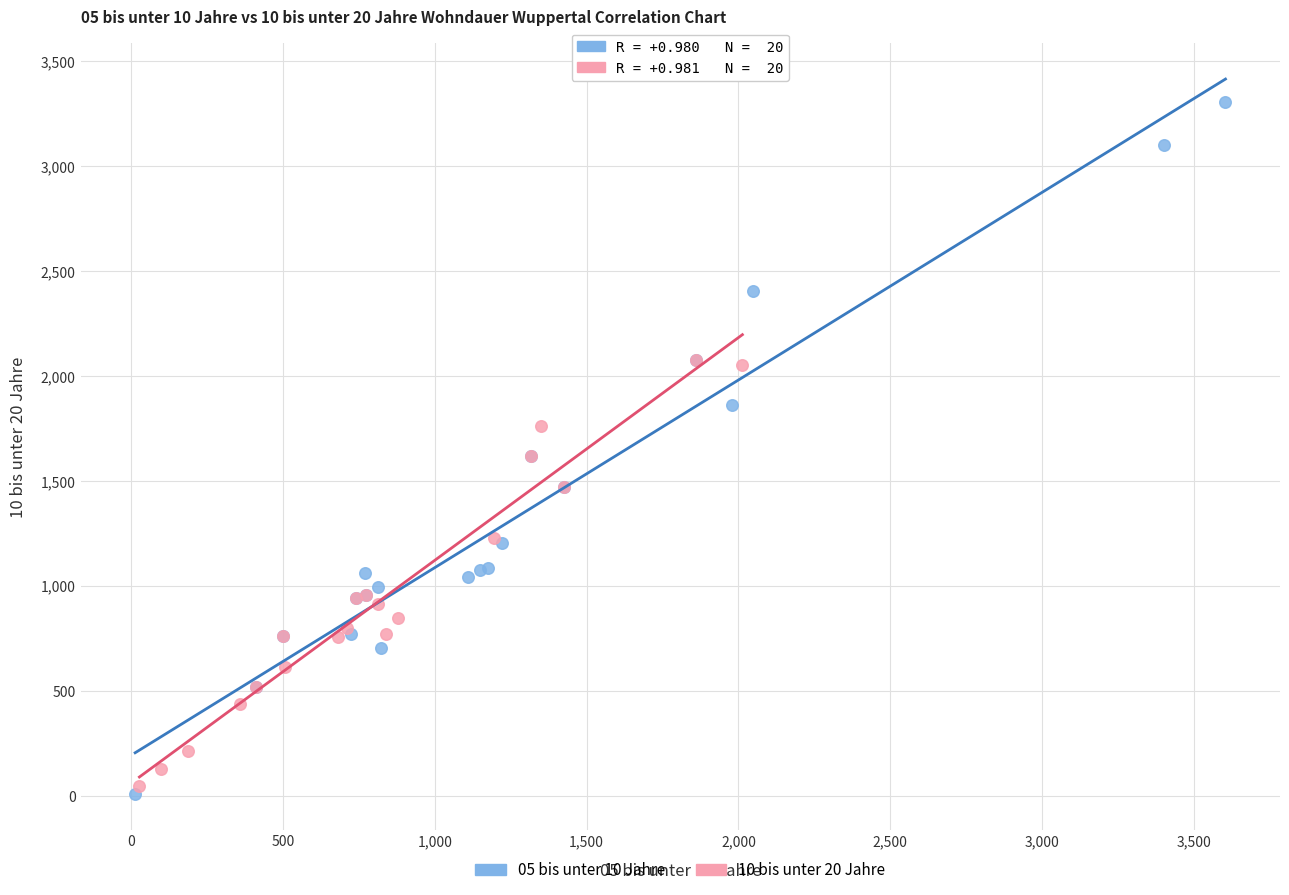

Which series has the largest Y range (max minus min)?

05 bis unter 10 Jahre